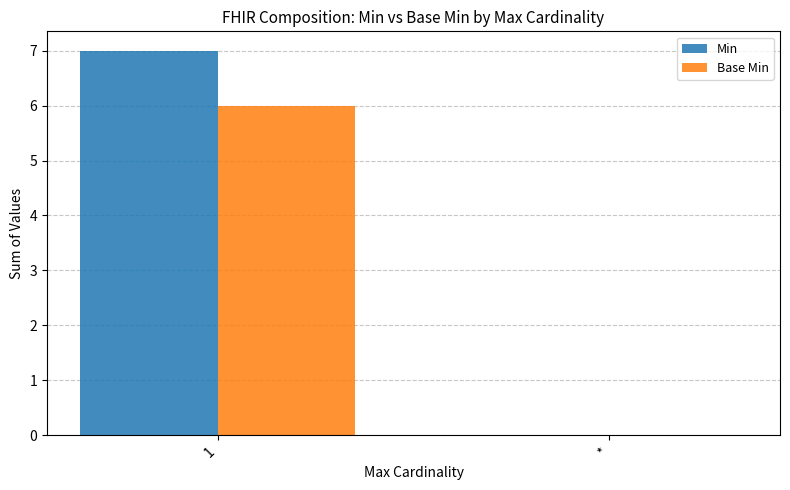

Does the chart contain stacked bars?

No